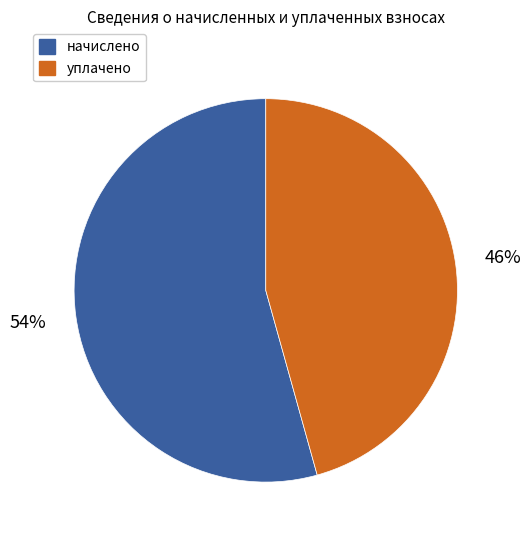

Is there any slice that represents more than half of the pie?

Yes